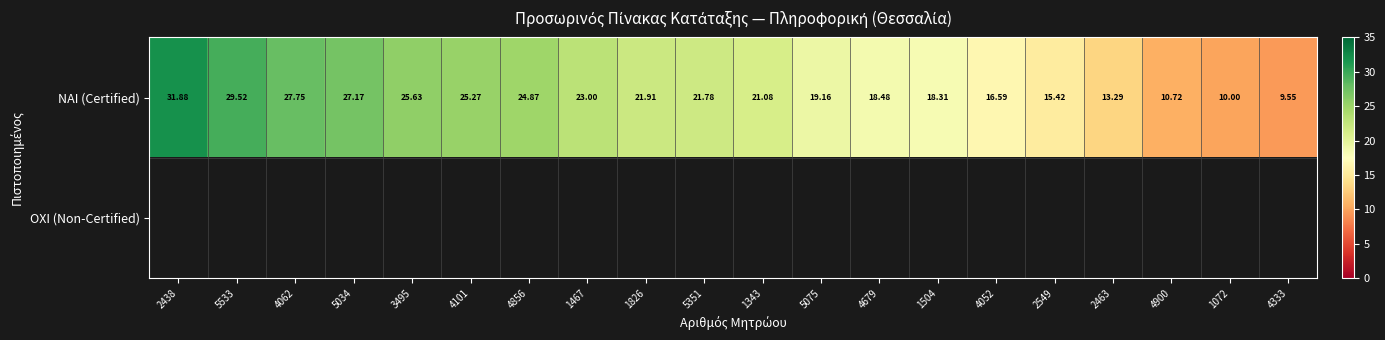

Which category has the highest value in the ΝΑΙ (Certified) series?

2438